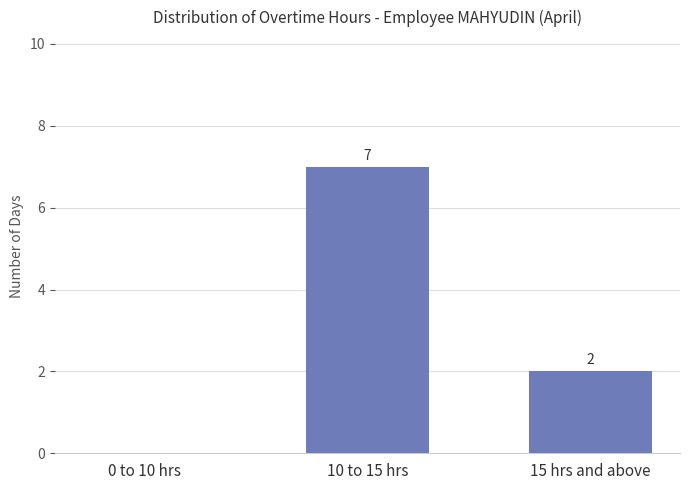

Reading right to left, transcribe all the data shown in this chart.

15 hrs and above=2	10 to 15 hrs=7	0 to 10 hrs=0